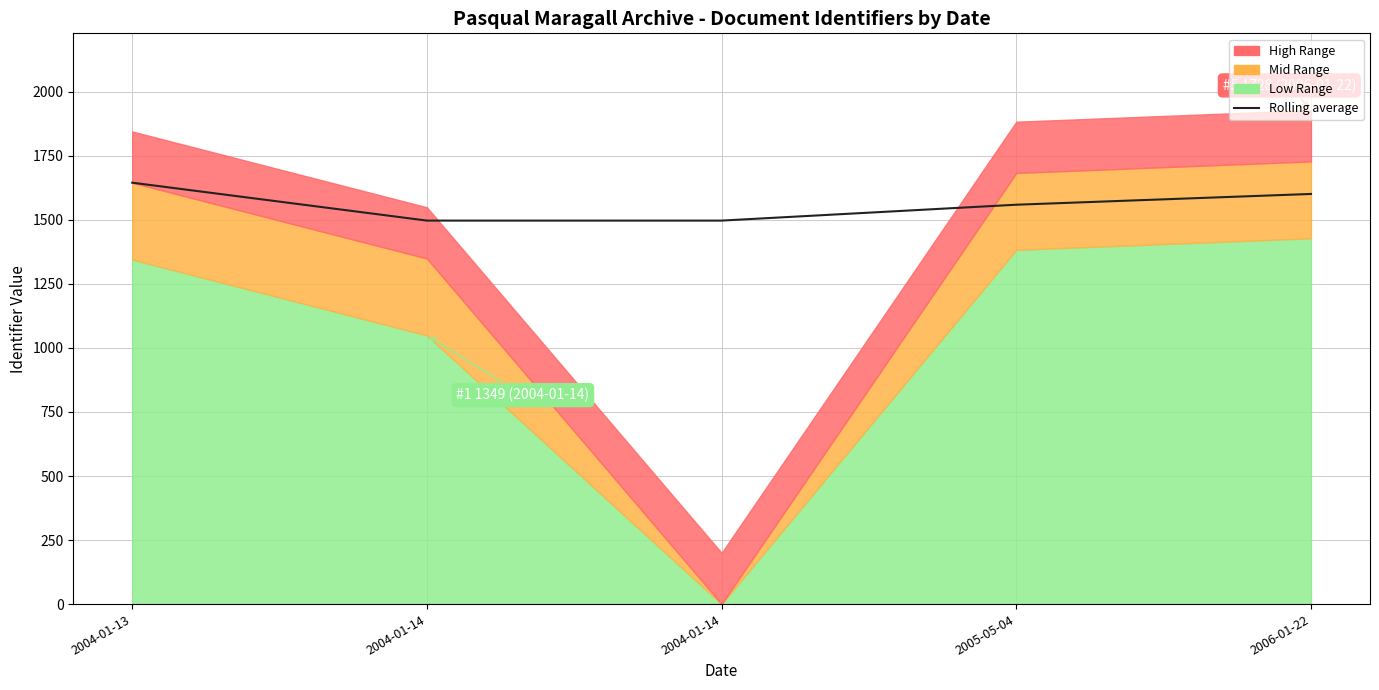

Reading right to left, transcribe all the data shown in this chart.

1601	1559	1497	1497	1645